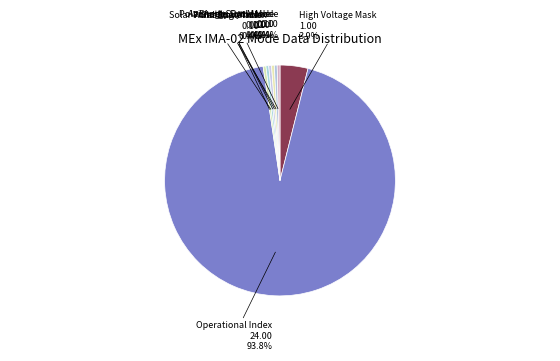

Which category has the smallest portion of the pie?

Shadow Mask